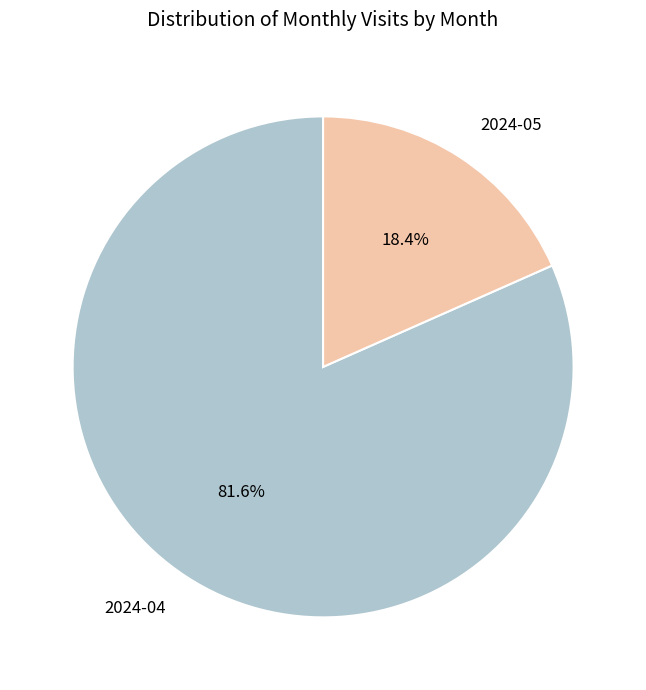

Does any single category account for the majority?

Yes